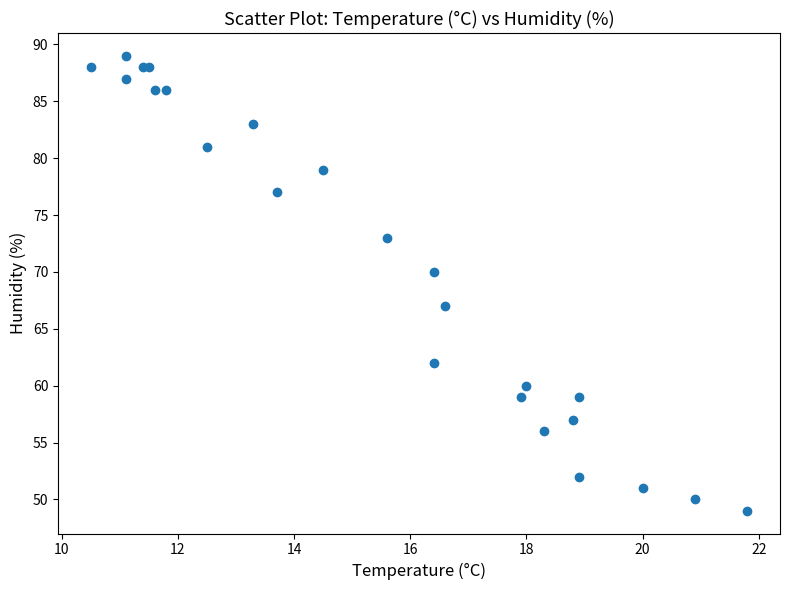

What Y value in the scatter plot is closest to 69?

70